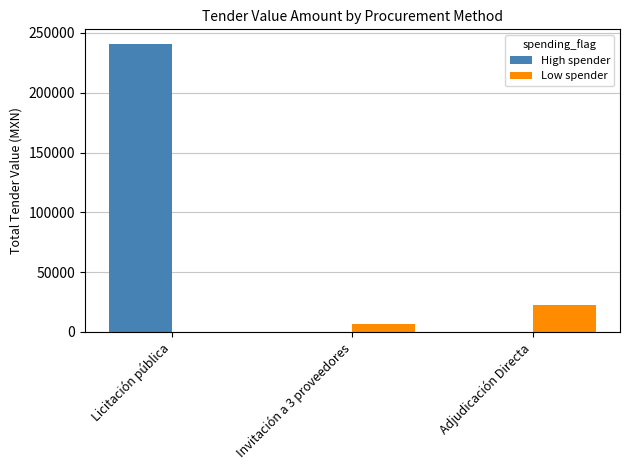

Which label corresponds to the largest value in the chart?

Licitación pública